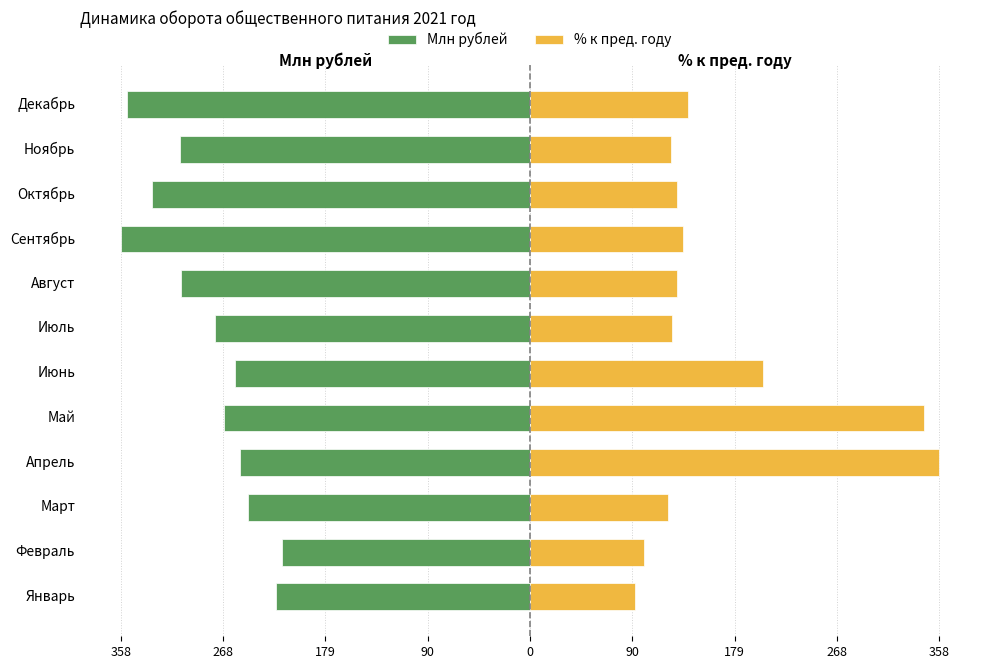

What is the minimum value shown in the chart?

-358.0